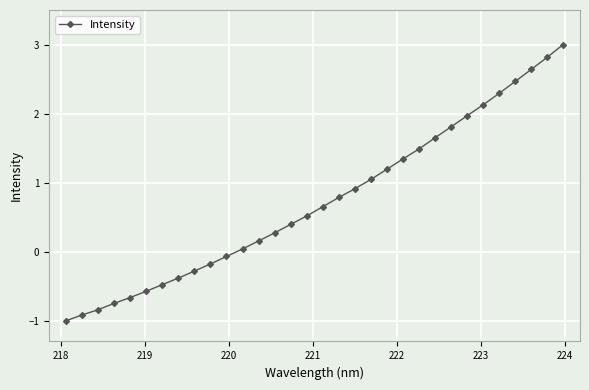

What is the sum of all values?

23.4